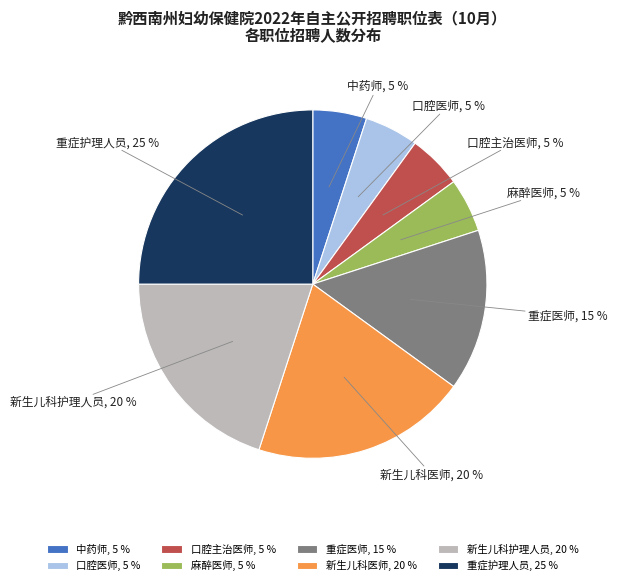

Is 重症护理人员 the majority of the pie?

No